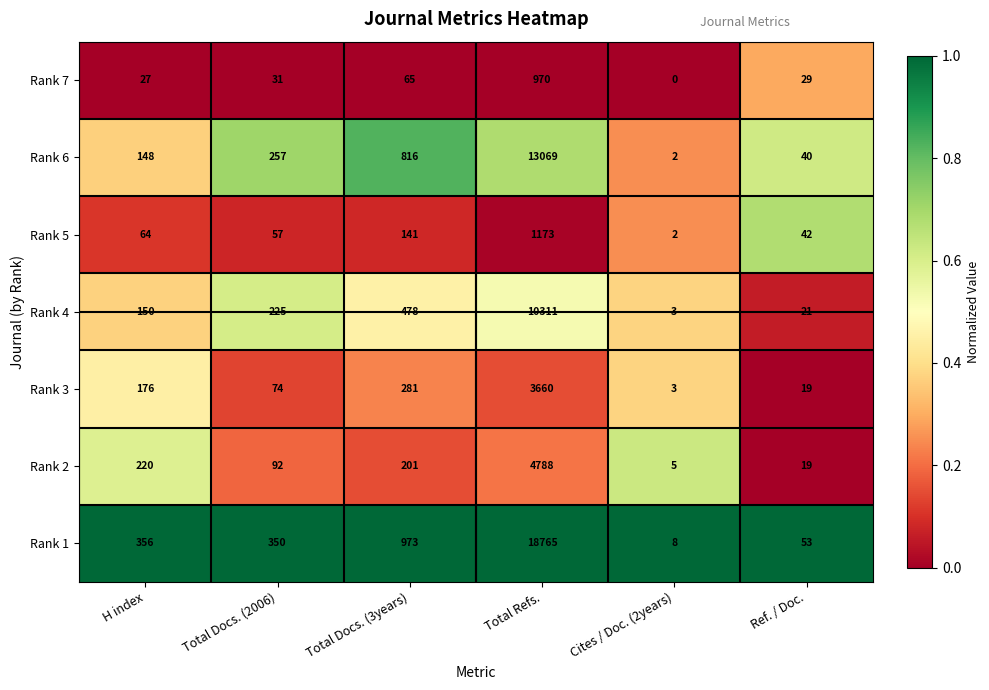

At how many categories does at least one series exceed 0?

6